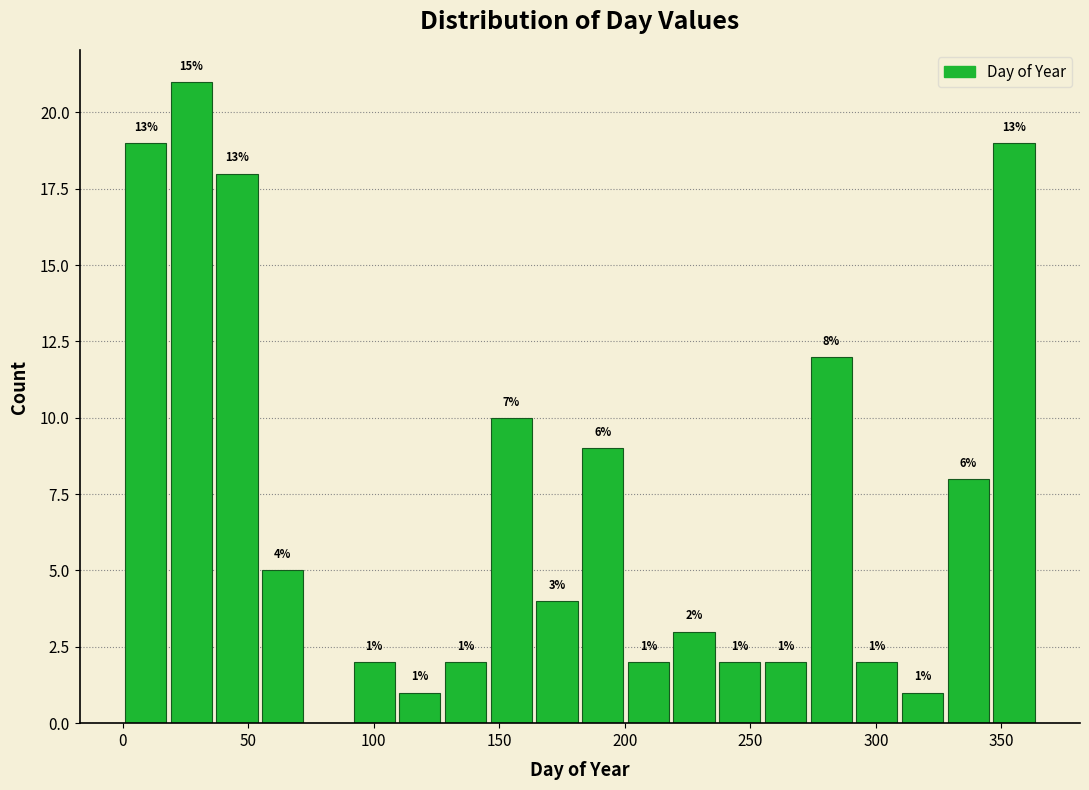

Around what value on the x-axis is the tallest bar? Give the approximate position of its centre, as read against the axis.

25